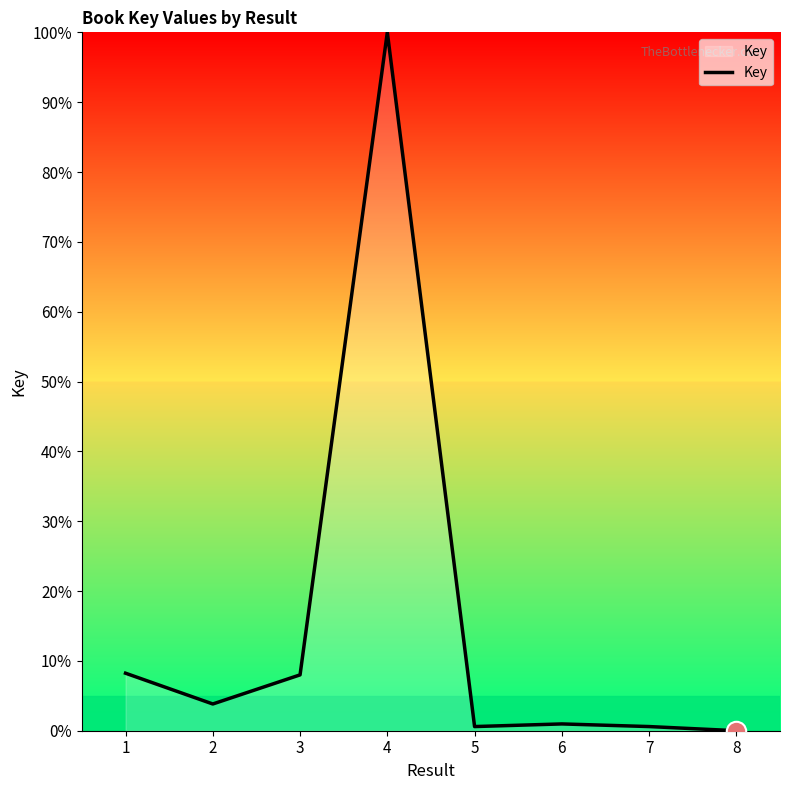

What is the average value?

15.3